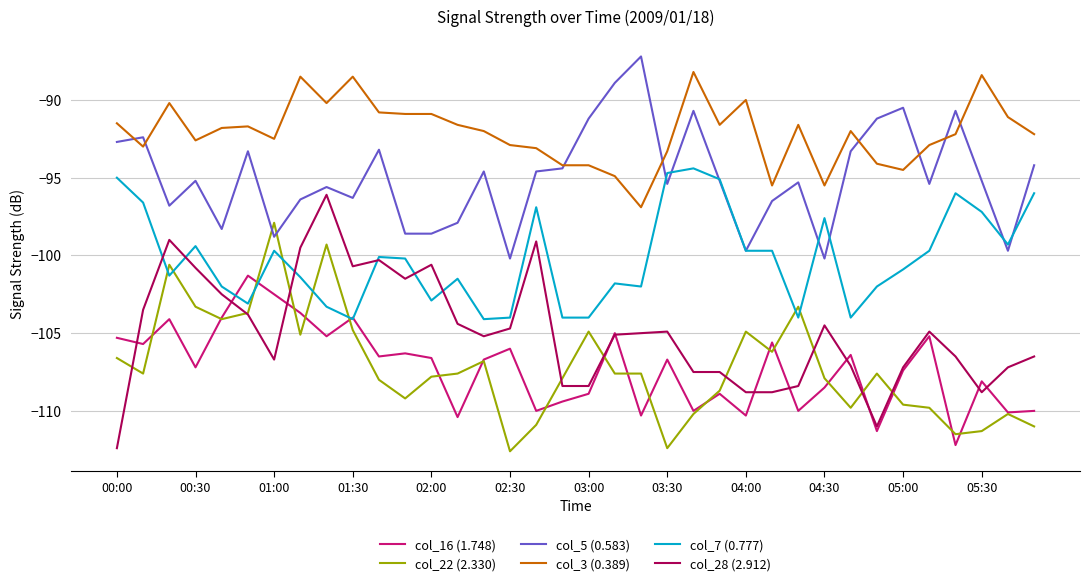

What is the greatest value displayed?

-87.2